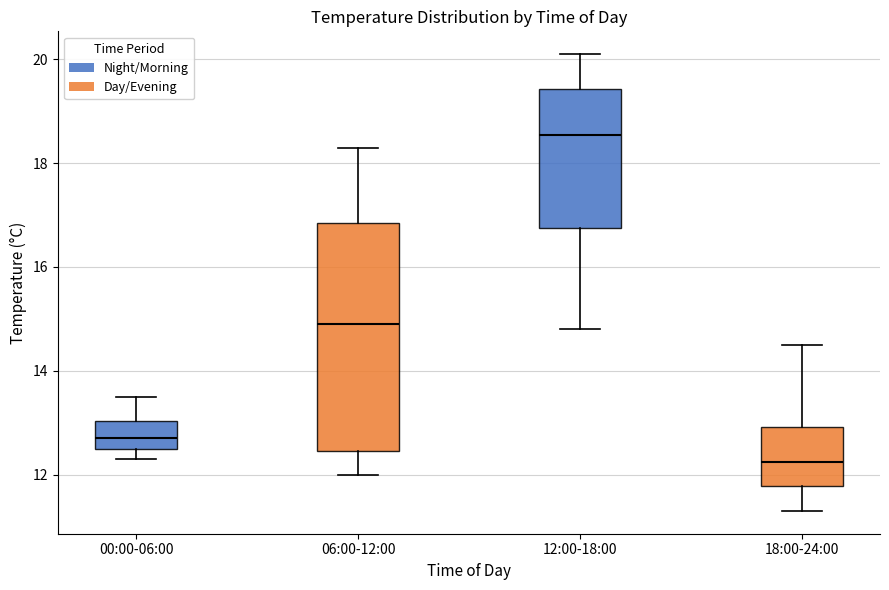

Reading left to right, transcribe this box plot: for each box, give where its median line is, the range the box spans, and where its two whiskers end, as read against the y-axis. The values are not printed on the chart, so give them approximately, as read against the axis.

00:00-06:00: median 12.8, box 12.6 to 13.0, whiskers 12.4 to 13.6
06:00-12:00: median 15.0, box 12.4 to 16.8, whiskers 12.0 to 18.4
12:00-18:00: median 18.6, box 16.8 to 19.4, whiskers 14.8 to 20.2
18:00-24:00: median 12.2, box 11.8 to 13.0, whiskers 11.4 to 14.6